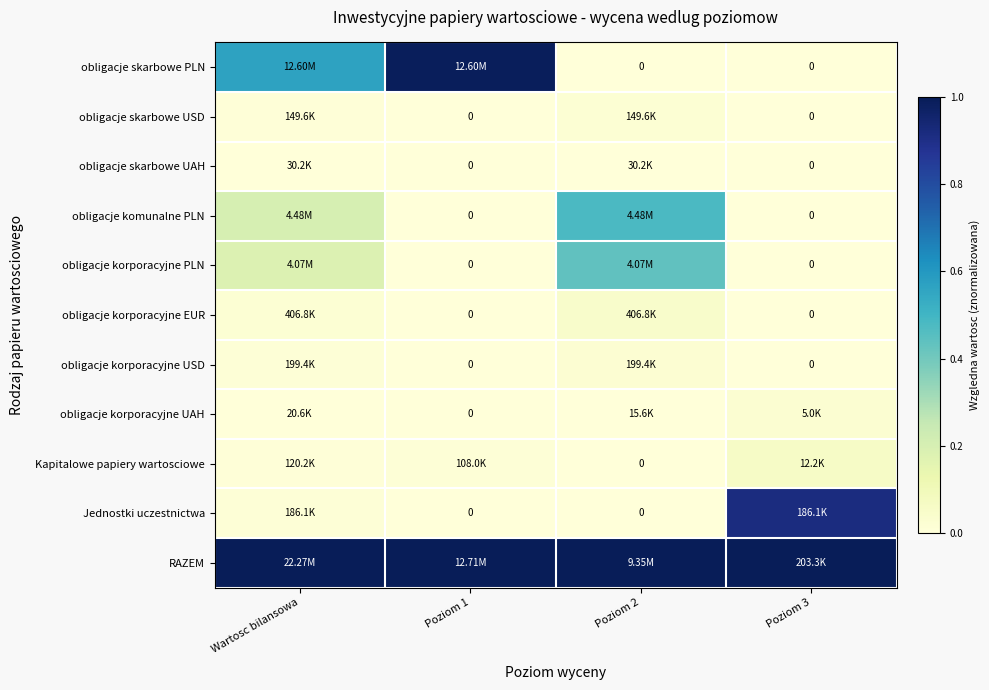

The value of obligacje korporacyjne PLN at Wartosc bilansowa is 0.2. True or false?

True